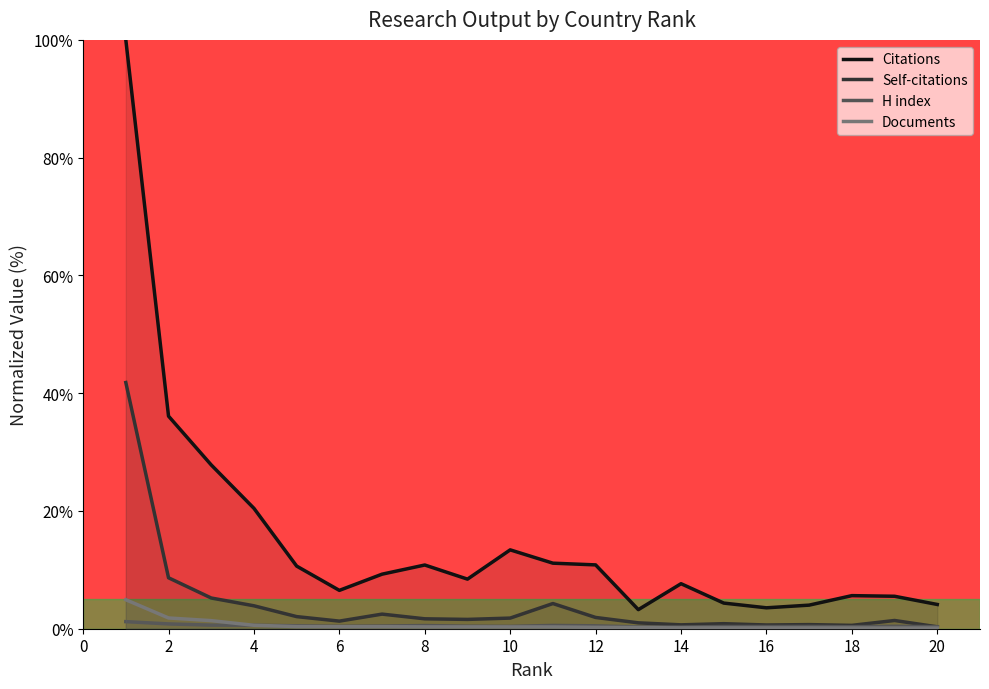

What is the sum of the H index values at 18 and 8?

0.9